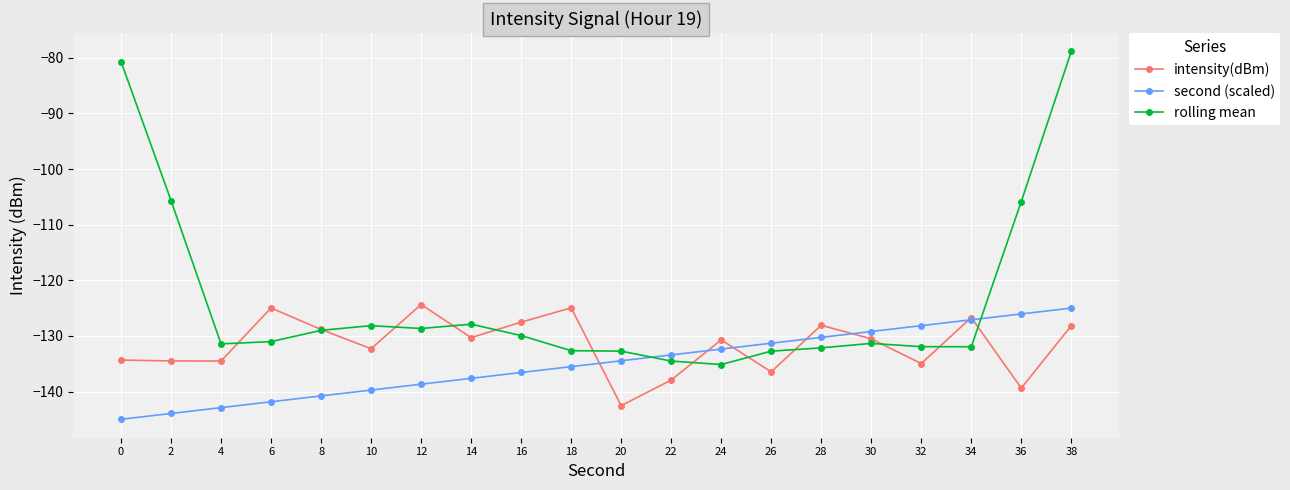

What value does the rolling mean series have at 12?

-128.7